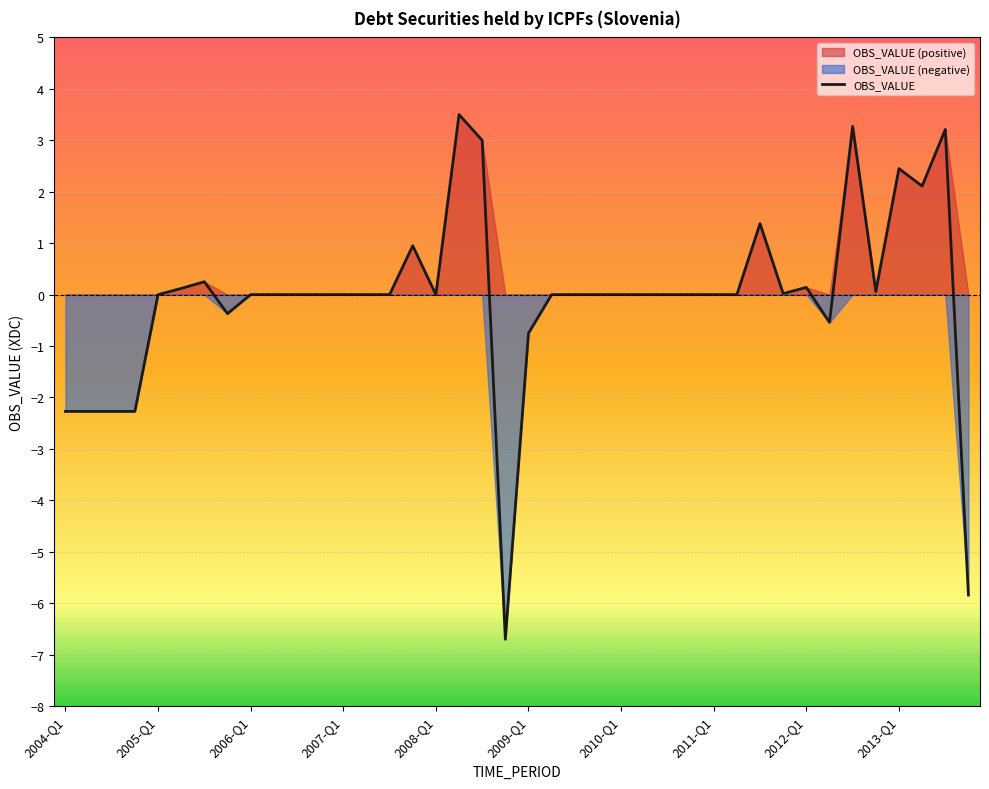

At which category does the chart reach its peak across all series?

17